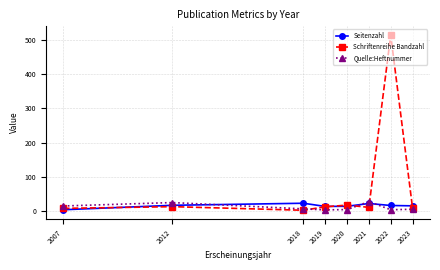

What is the average value of the Schriftenreihe Bandzahl series?

73.5